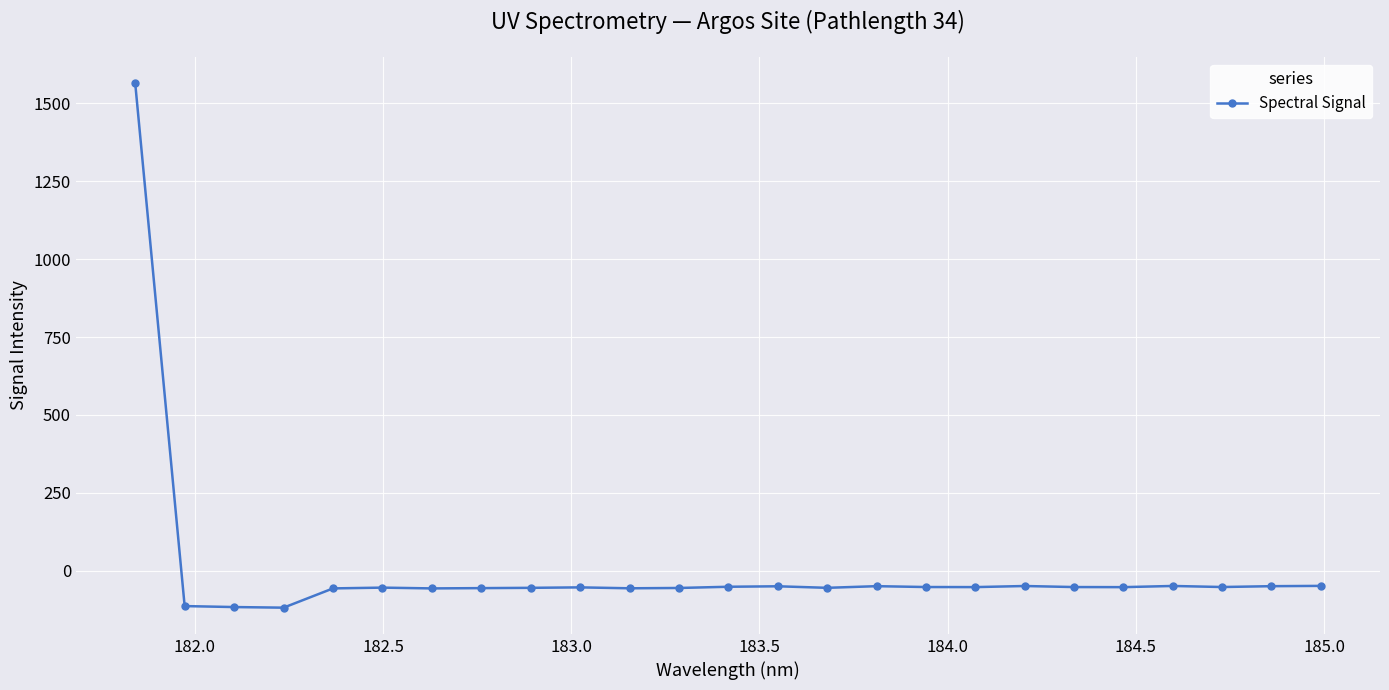

True or false: there are more than 0 points higher than both neighbors.

True